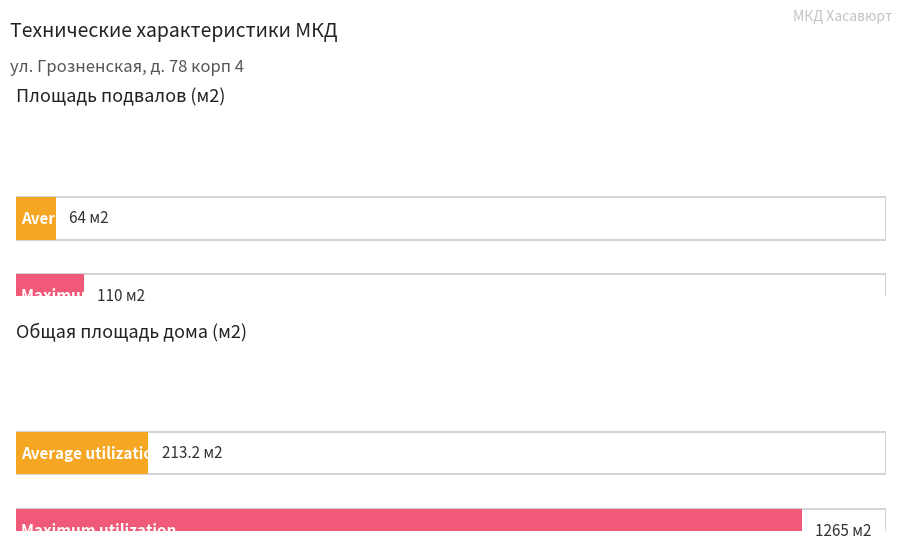

What are all the series names shown in the legend?

Average utilization, Maximum utilization